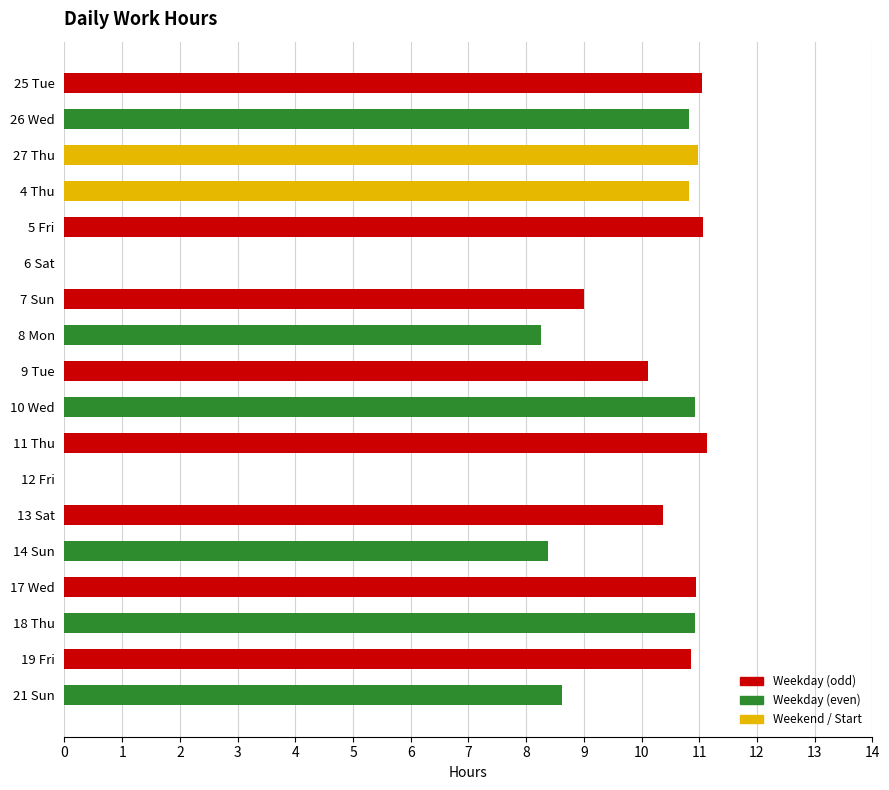

True or false: the data shows 13.7 at 8 Mon.

False